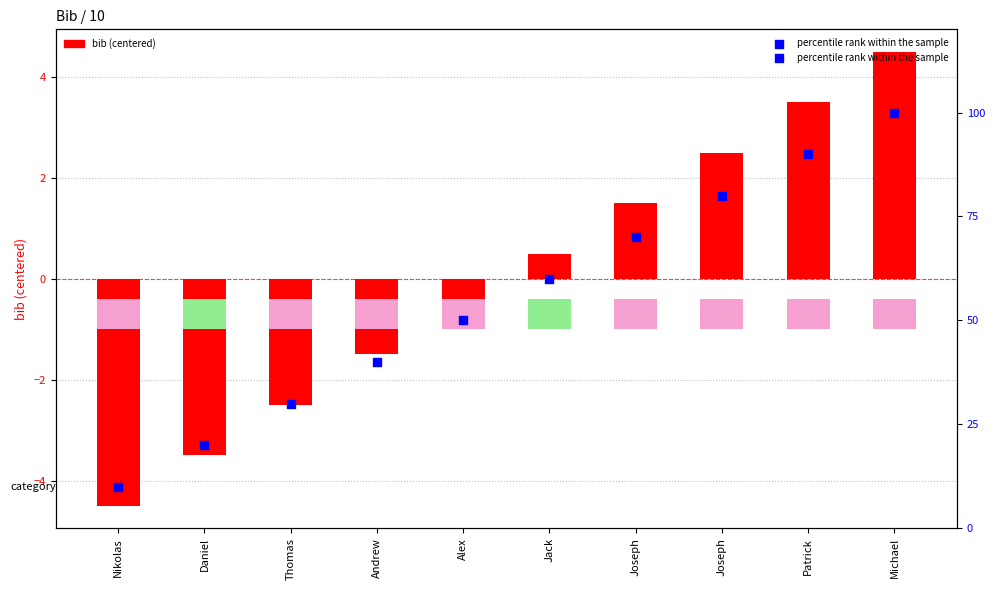

Which series reaches the maximum Y coordinate?

percentile rank within the sample